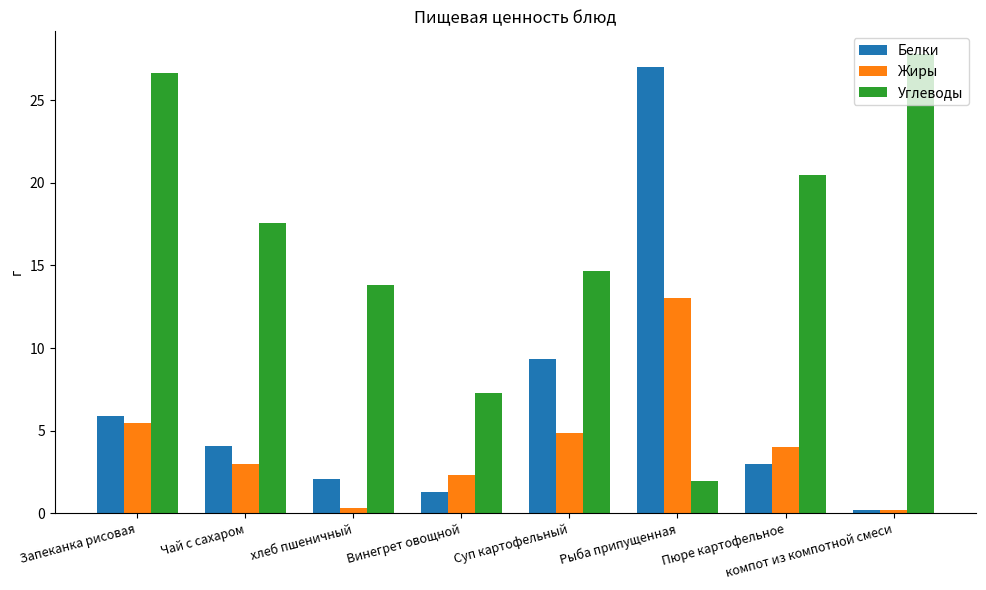

Is it true that Жиры equals 3.7 at Запеканка рисовая?

False